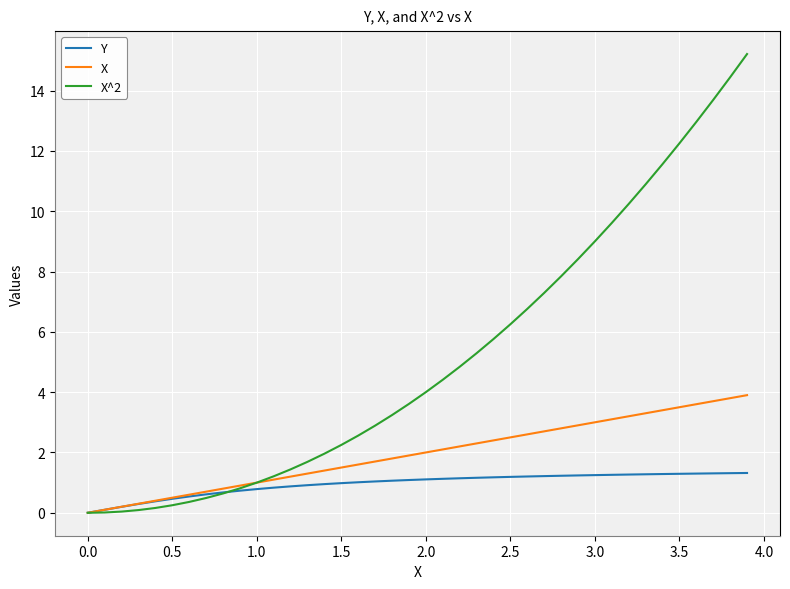

List the series in order of their overall mean, highest first.

X^2, X, Y